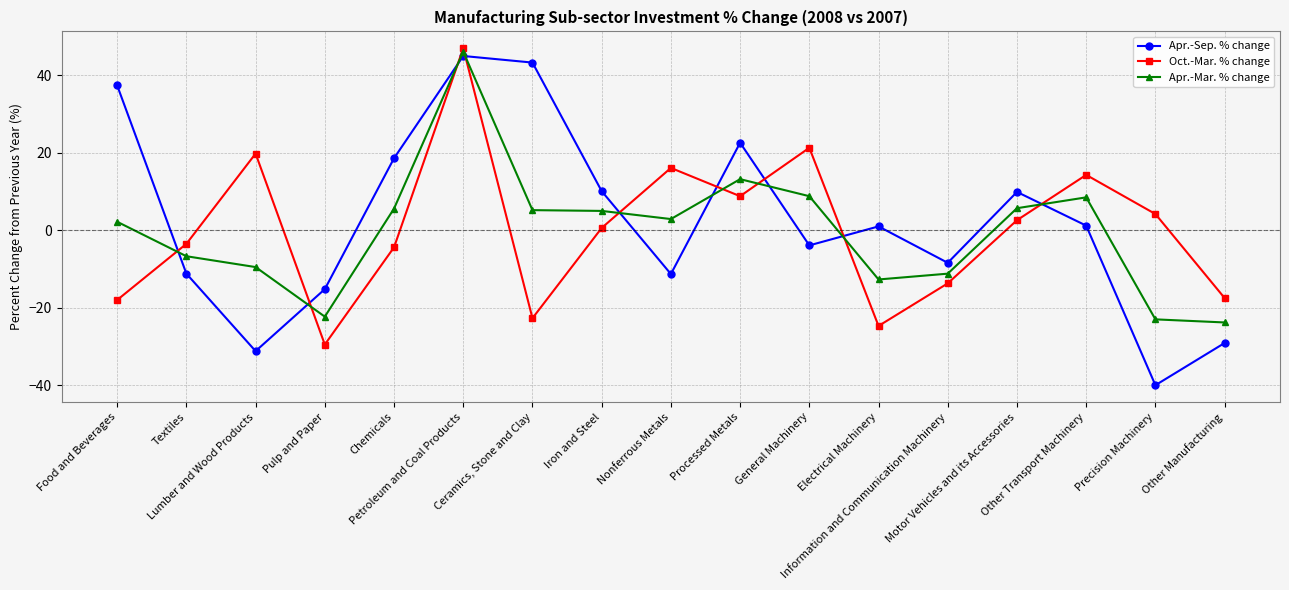

True or false: Apr.-Mar. % change has a value of -12.6 at Precision Machinery.

False